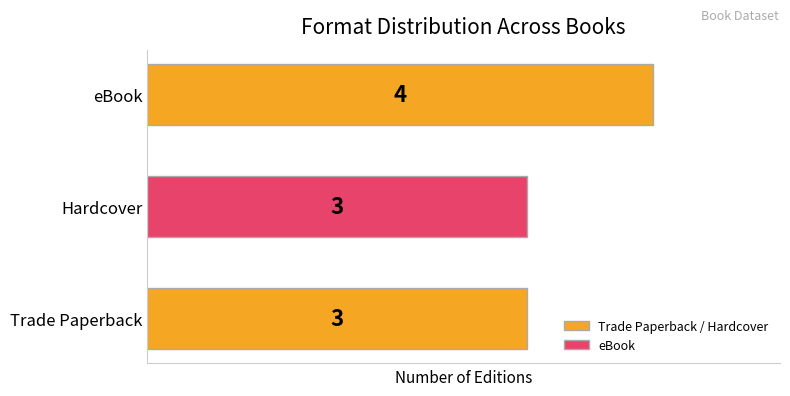

Between Hardcover and eBook, which is larger?

eBook